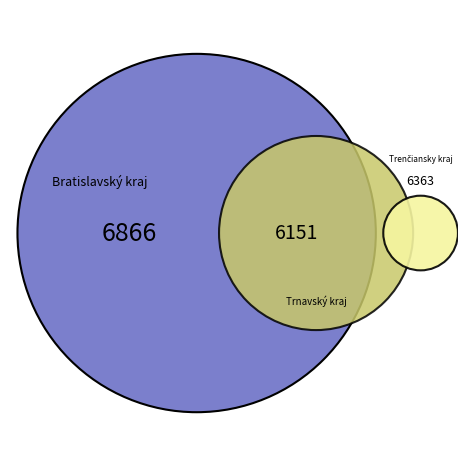

Rank the categories by value from lowest to highest.

Trnavský kraj, Trenčiansky kraj, Bratislavský kraj